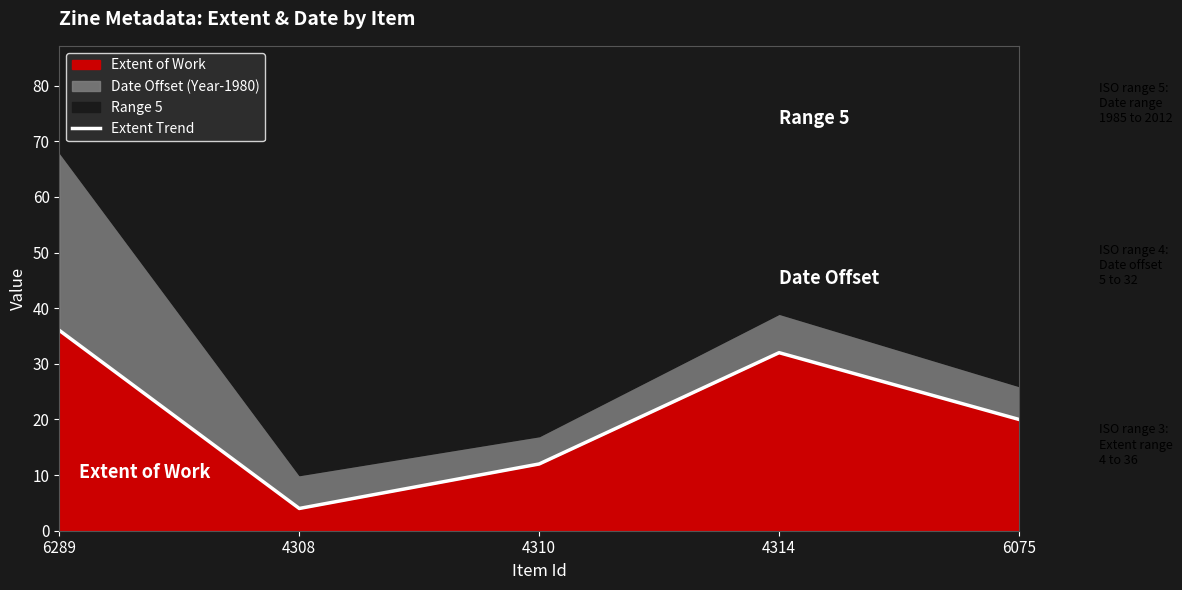

What is the difference between the values at 6289 and 6075?

16